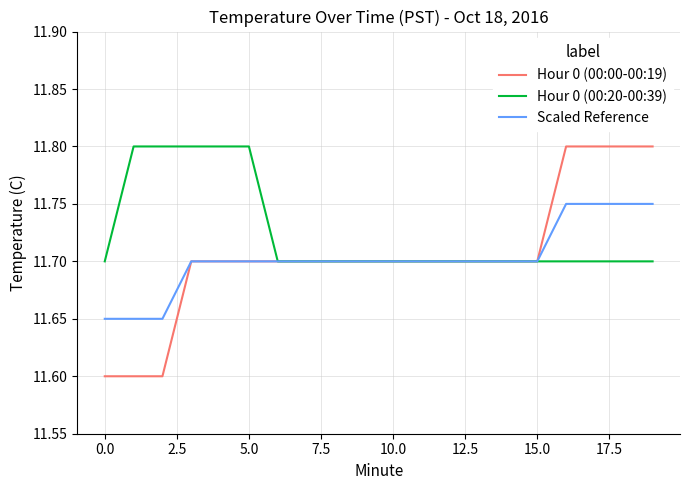

Which series has the largest total across all categories?

Hour 0 (00:20-00:39)